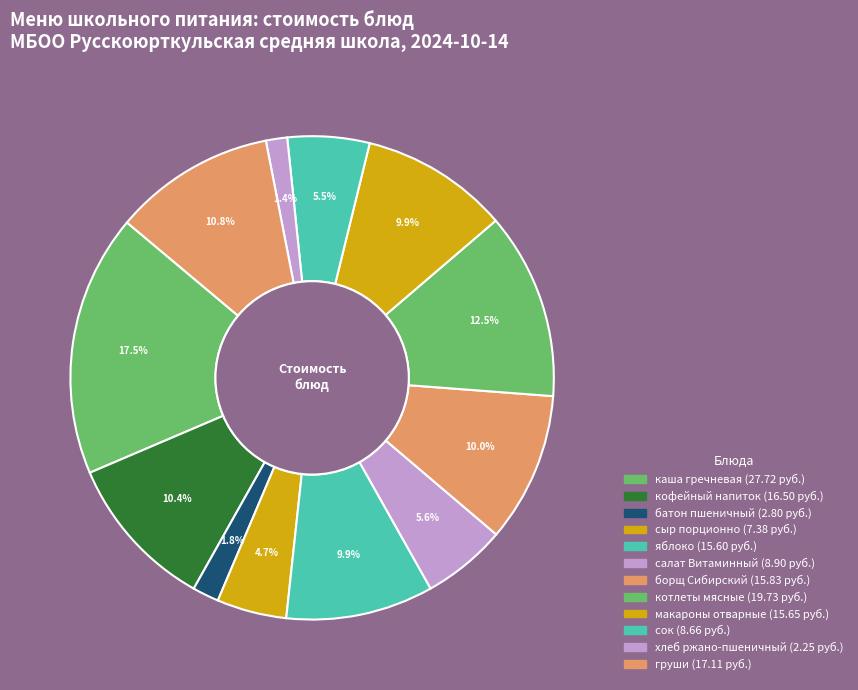

How many slices are in this pie chart?

12